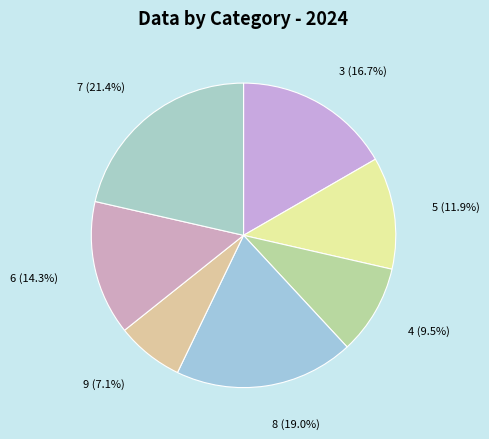

Approximately how many times larger is the value at 8 compared to 6?

1.3